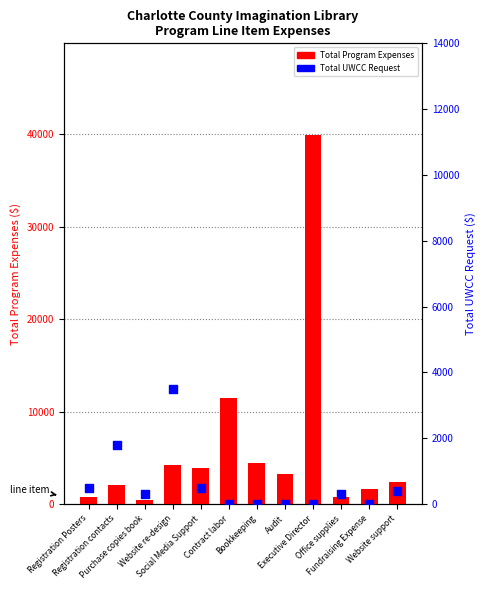

What are all the series names shown in the legend?

Total Program Expenses, Total UWCC Request